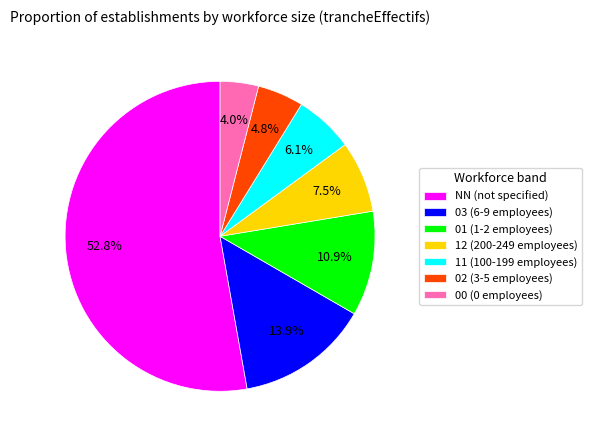

Is the sum of 03 and 02 greater than half?

No